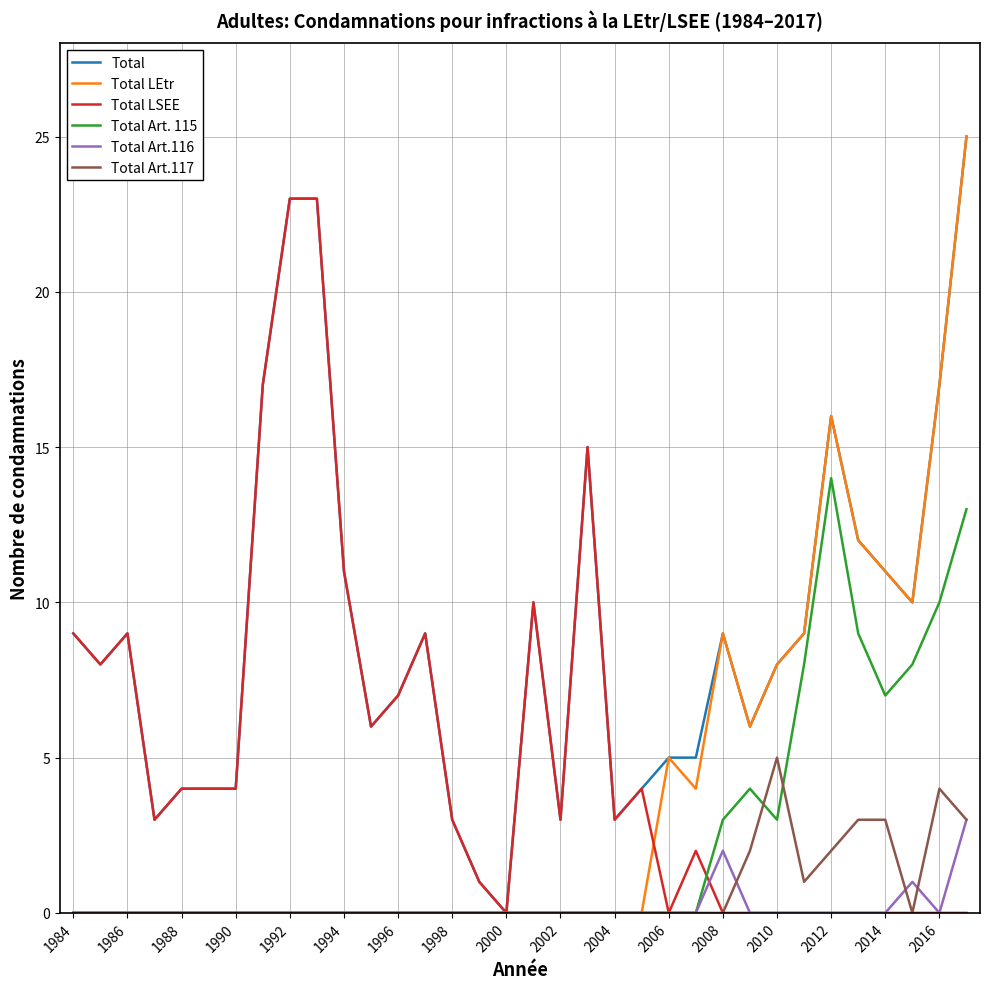

Which series has the largest total across all categories?

Total